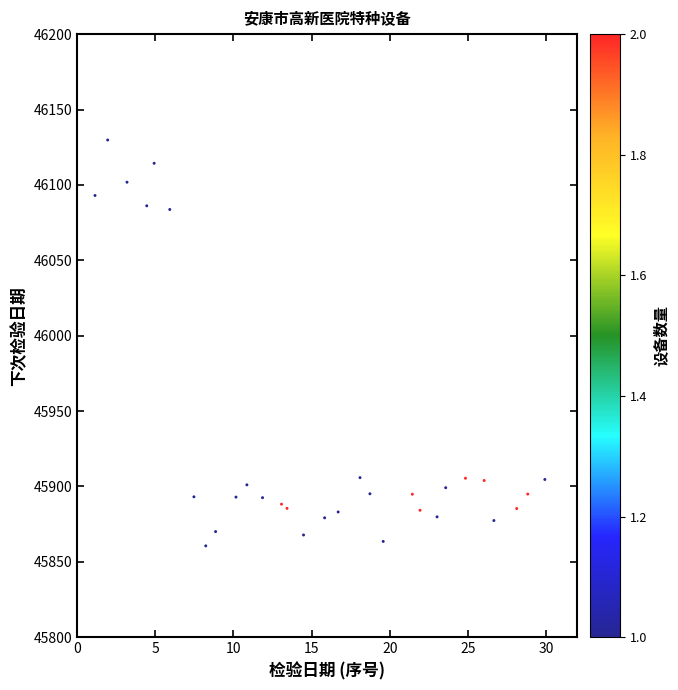

What is the range of Y values (max minus min)?

269.2